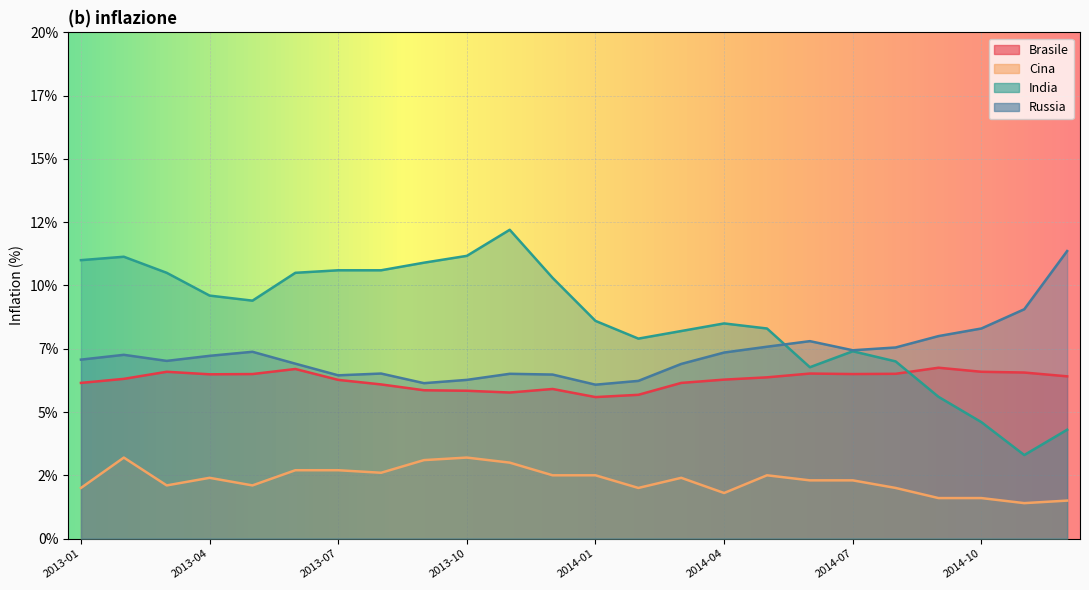

The Russia series shows 8.1 at 2013-09. True or false?

False